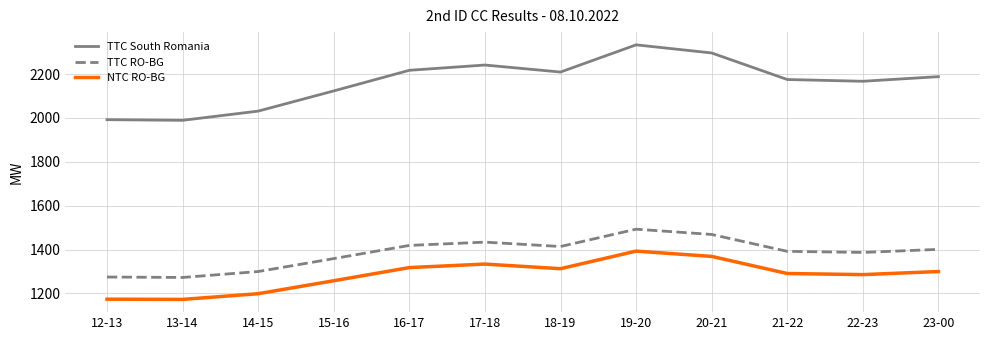

What is the spread (max minus min) of values at 20-21?

927